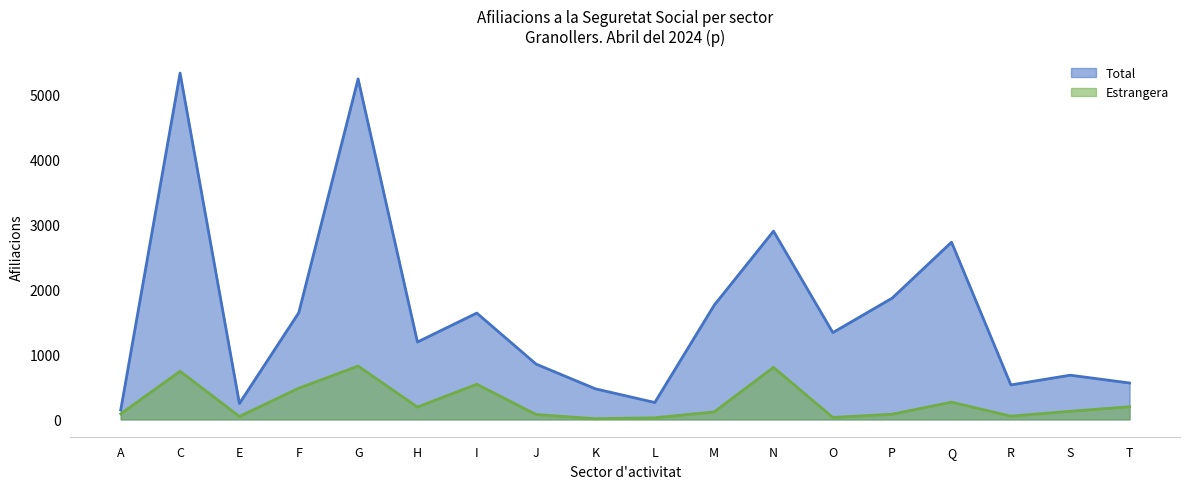

True or false: Total and Estrangera intersect in this chart.

False